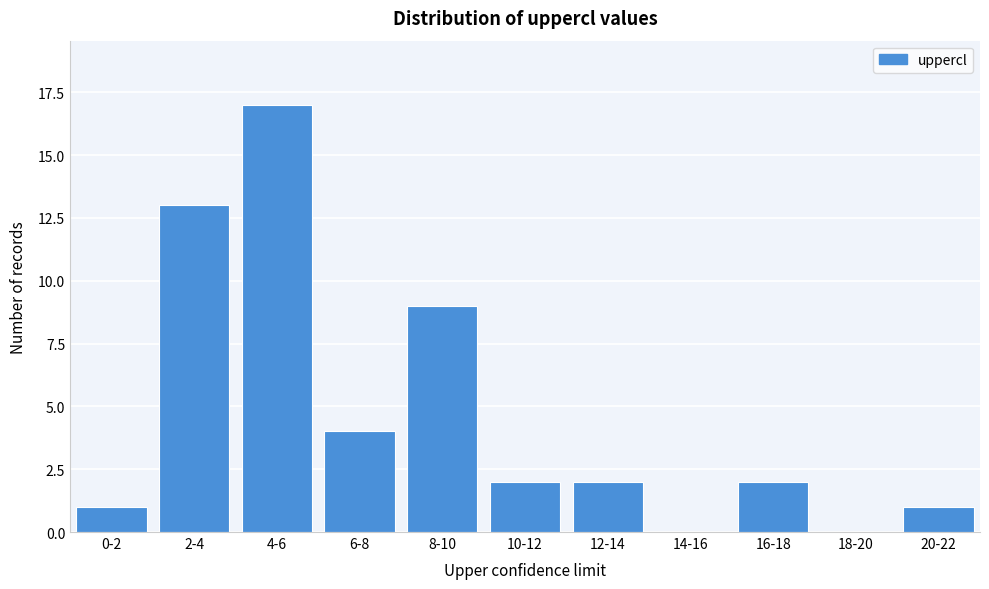

Reading left to right, what are all the values shown in this chart?

0-2=1	2-4=13	4-6=17	6-8=4	8-10=9	10-12=2	12-14=2	14-16=0	16-18=2	18-20=0	20-22=1